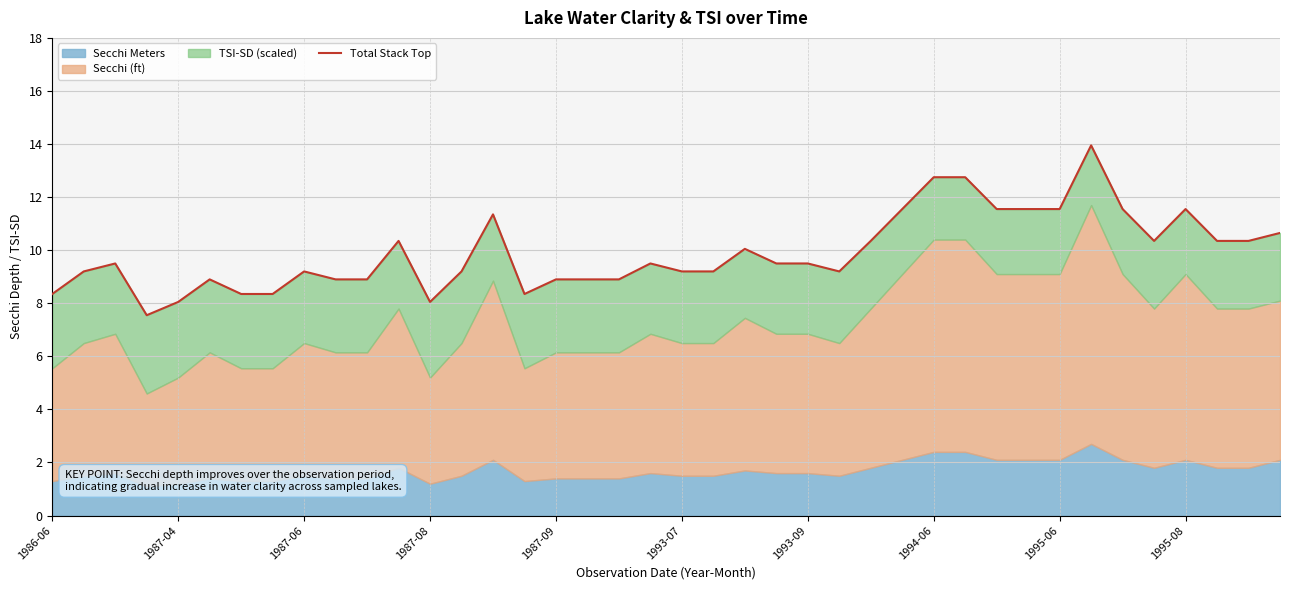

What is the sum of the values at 23 and 18?

18.4